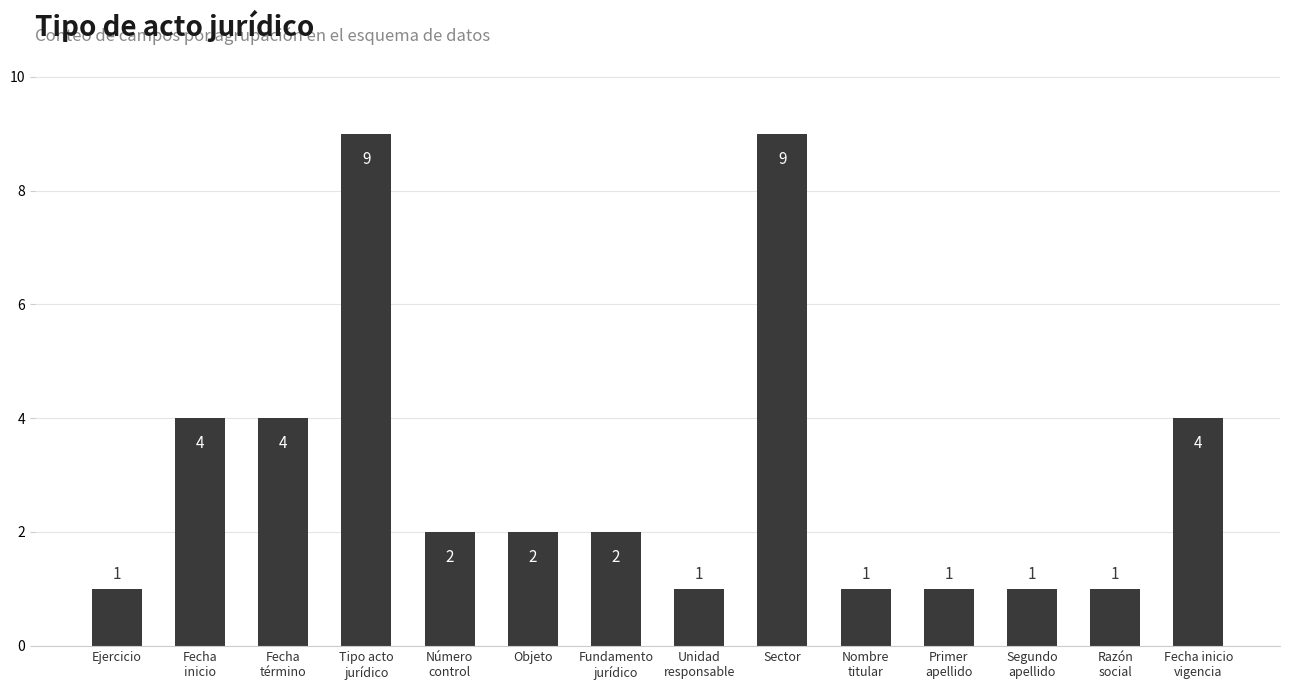

True or false: the data shows 1 at Ejercicio.

True